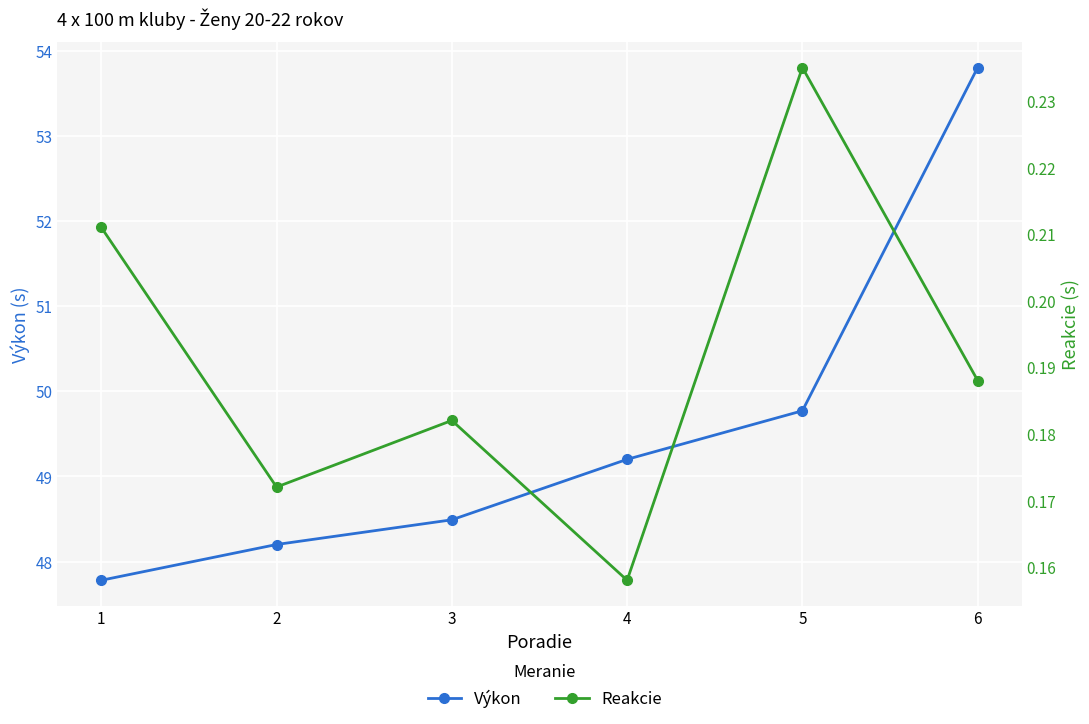

Which series has the largest total across all categories?

Výkon